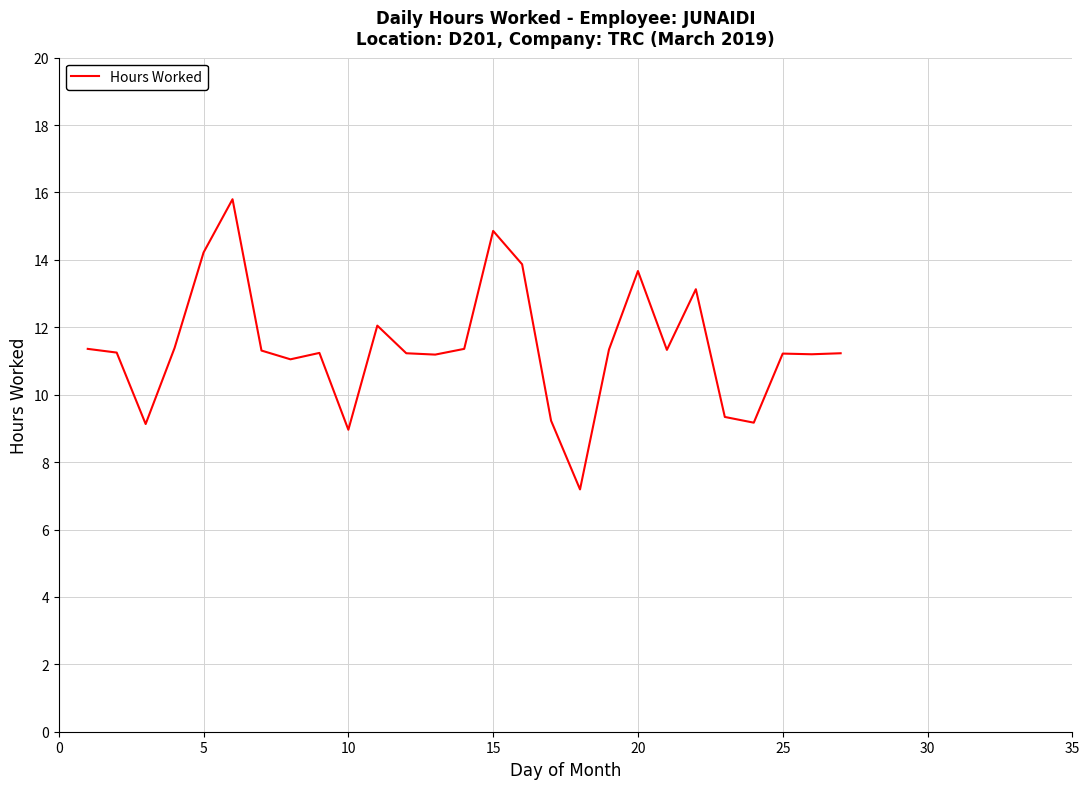

What is the difference between the maximum and minimum values?

8.6